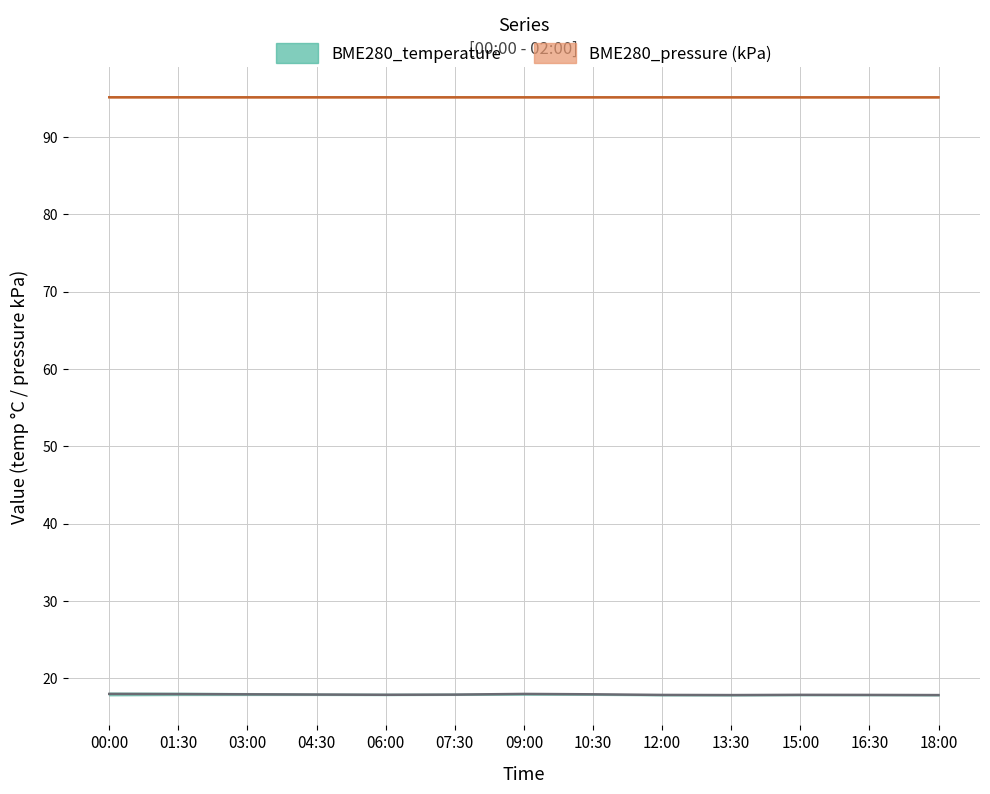

What is the smallest value displayed?

17.8